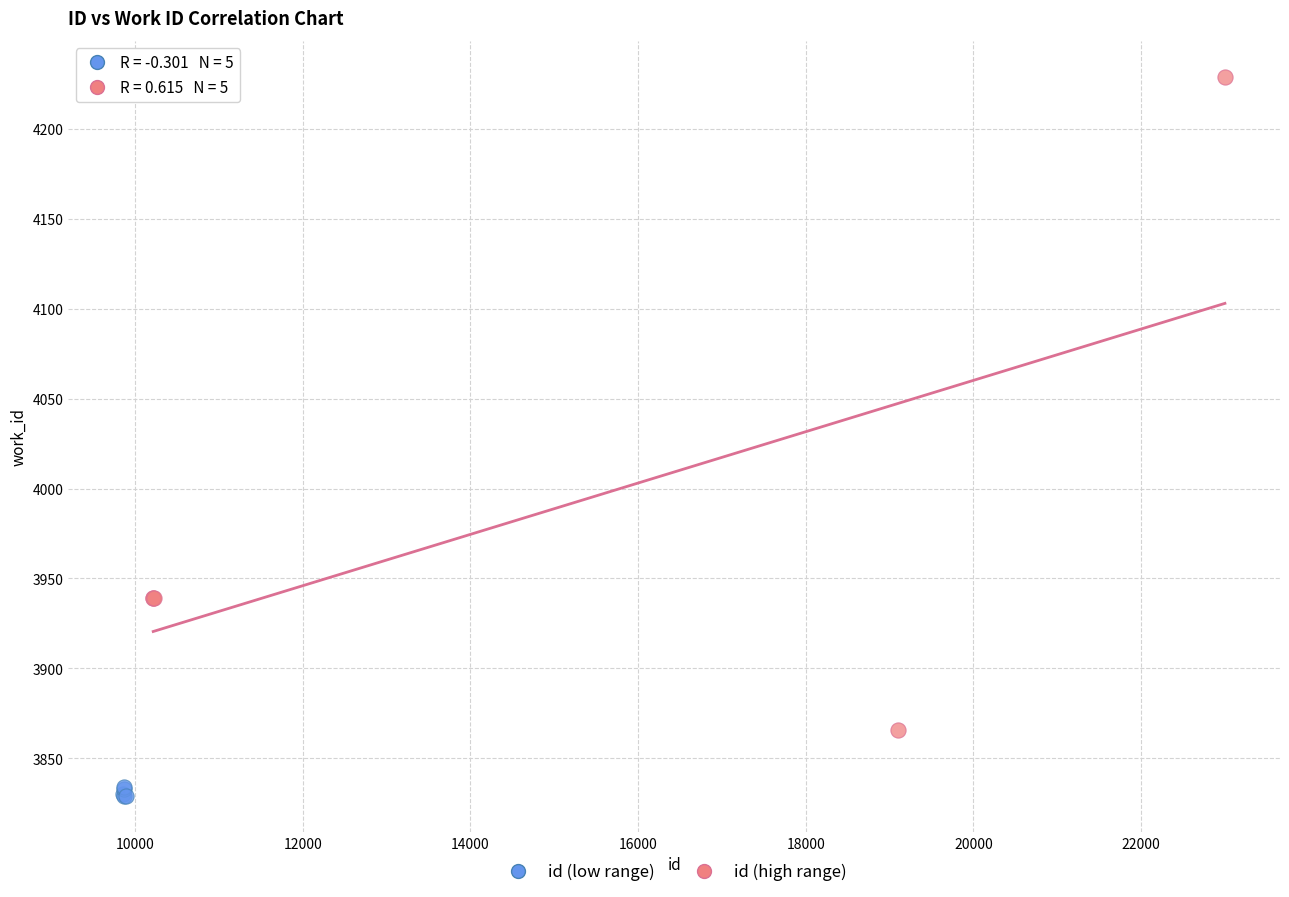

What are all the series names shown in the legend?

id (low range), id (high range)